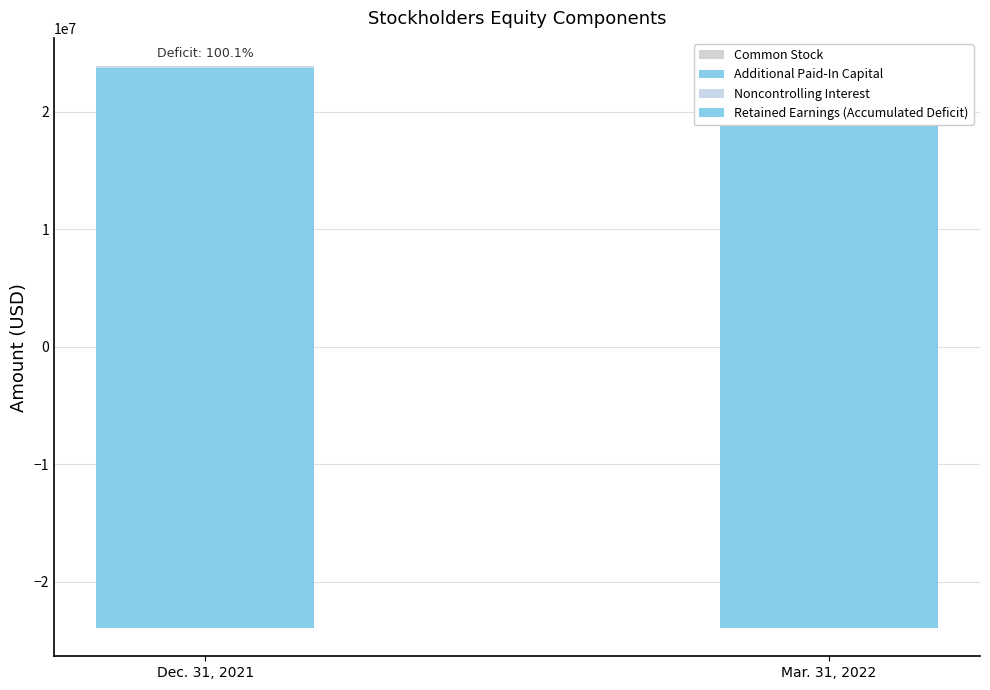

Rank the series by their maximum value, from highest to lowest.

Additional Paid-In Capital, Noncontrolling Interest, Common Stock, Retained Earnings (Accumulated Deficit)